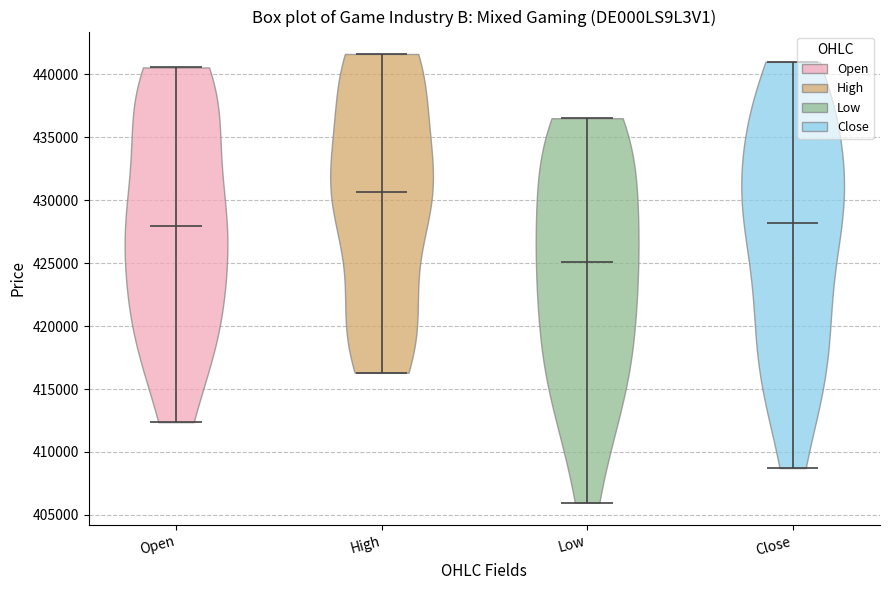

Reading left to right, read every violin against the y-axis: where its median line is, and the lowest and highest points it reaches. The values are not printed on the chart, so give them approximately, as read against the axis.

Open: median line 428000, lowest point 412500, highest point 440500
High: median line 430500, lowest point 416500, highest point 441500
Low: median line 425000, lowest point 406000, highest point 436500
Close: median line 428000, lowest point 408500, highest point 441000